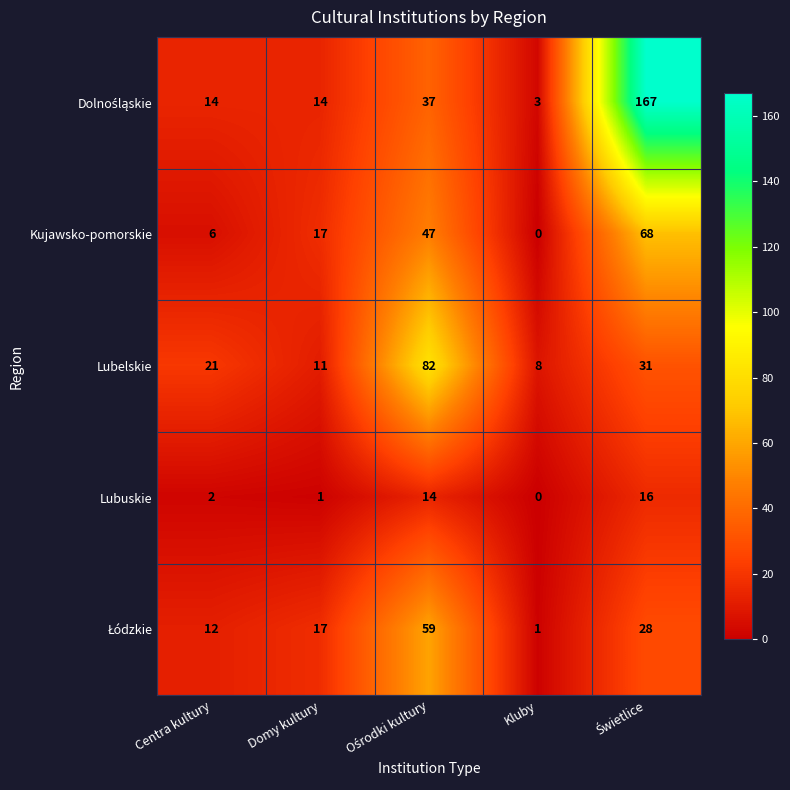

At which category does the chart reach its minimum across all series?

Kluby